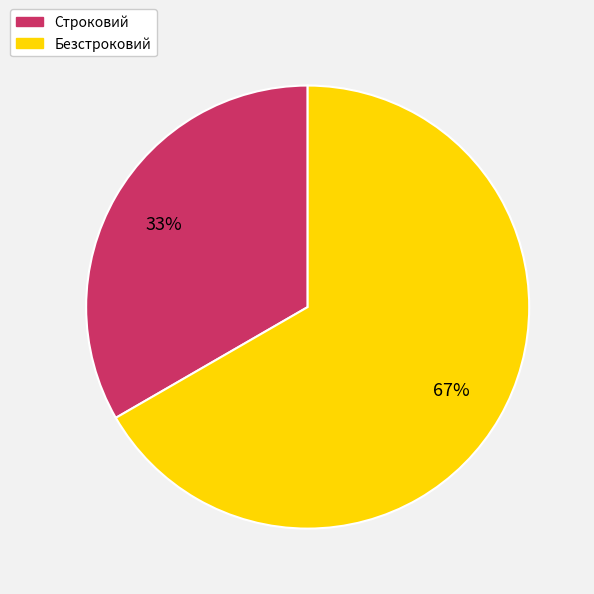

Between Строковий and Безстроковий, which is larger?

Безстроковий